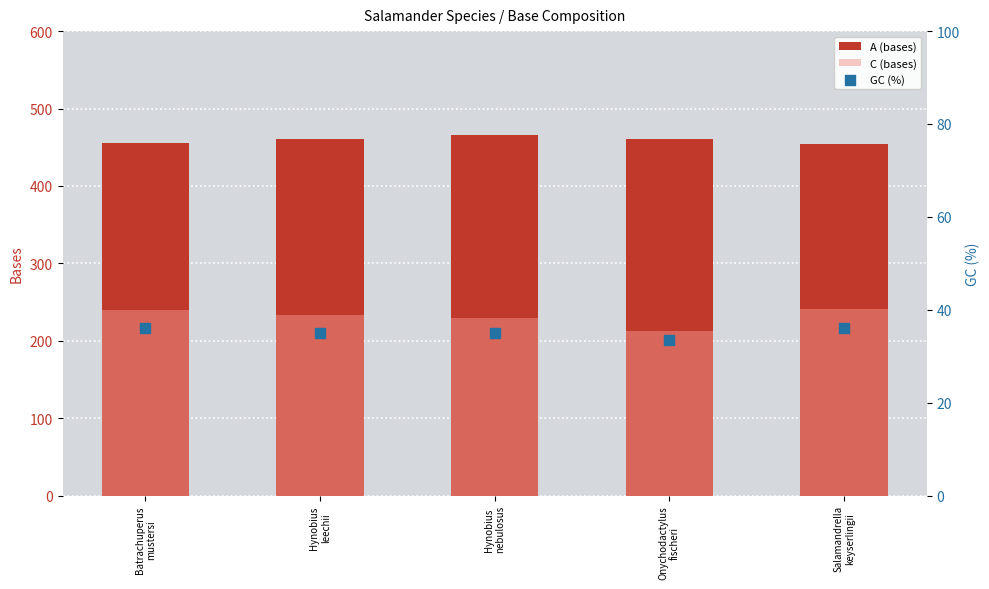

What is the total value across all series at Hynobius
leechii?

728.0